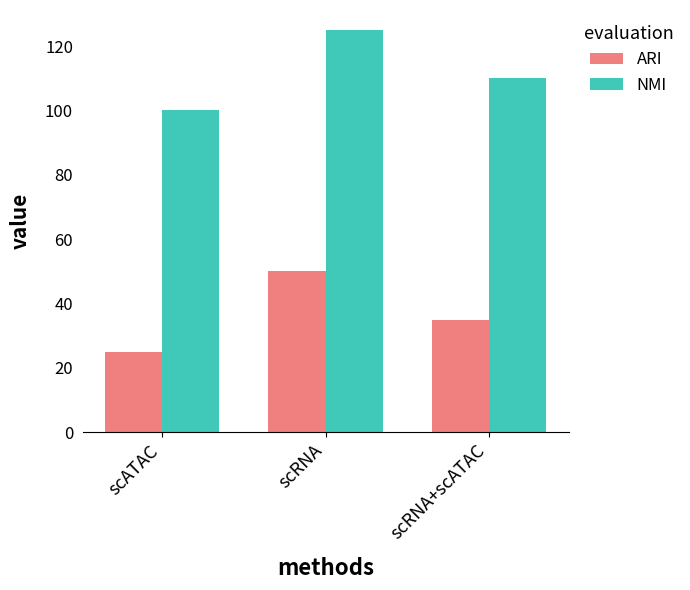

Reading left to right, extract all data points from this chart.

ARI: scATAC=25	scRNA=50	scRNA+scATAC=35
NMI: scATAC=100	scRNA=125	scRNA+scATAC=110